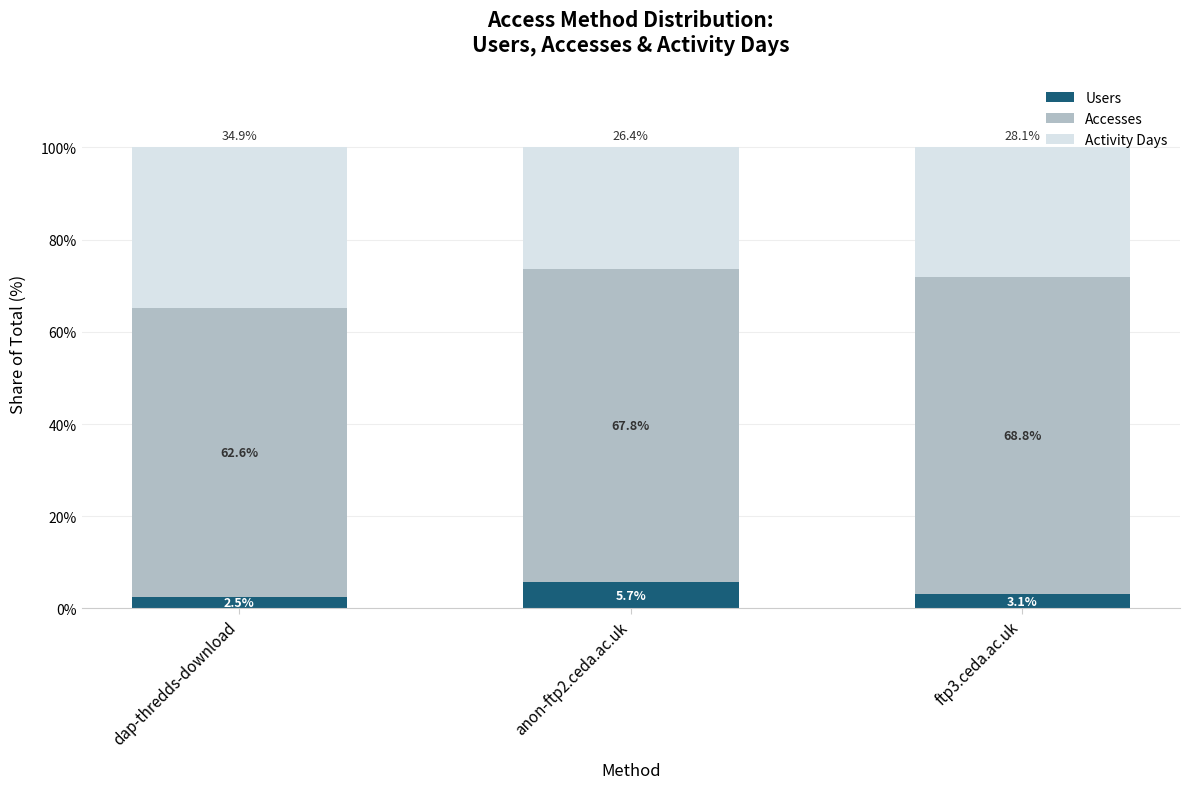

What is the highest value of the Users series?

5.7